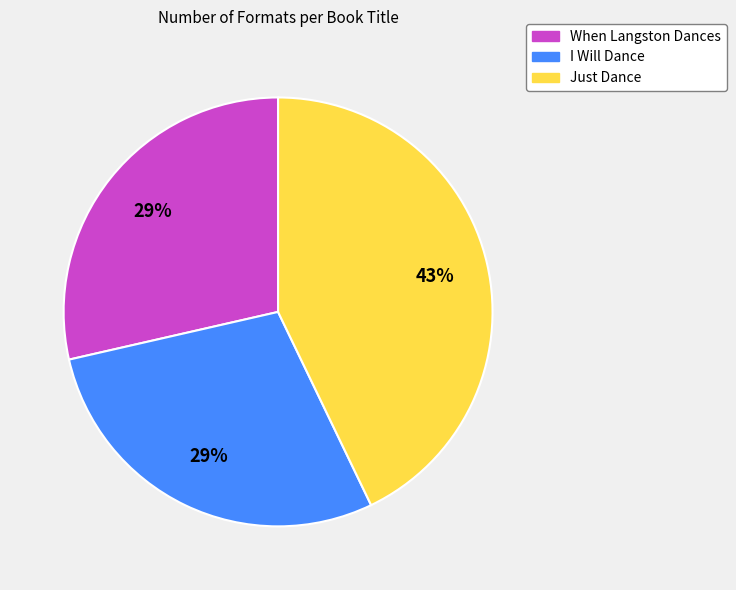

How many segments does this pie chart have?

3